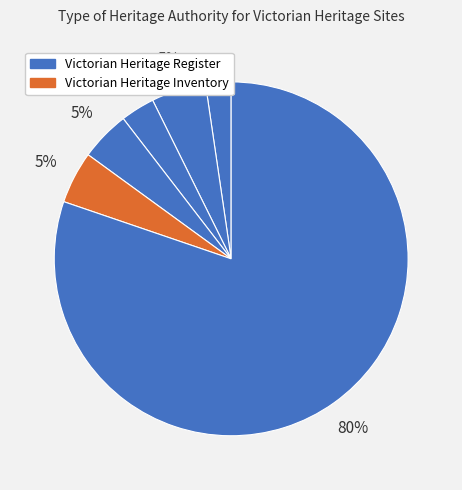

To the nearest percent, what is the average slice percentage?

17%